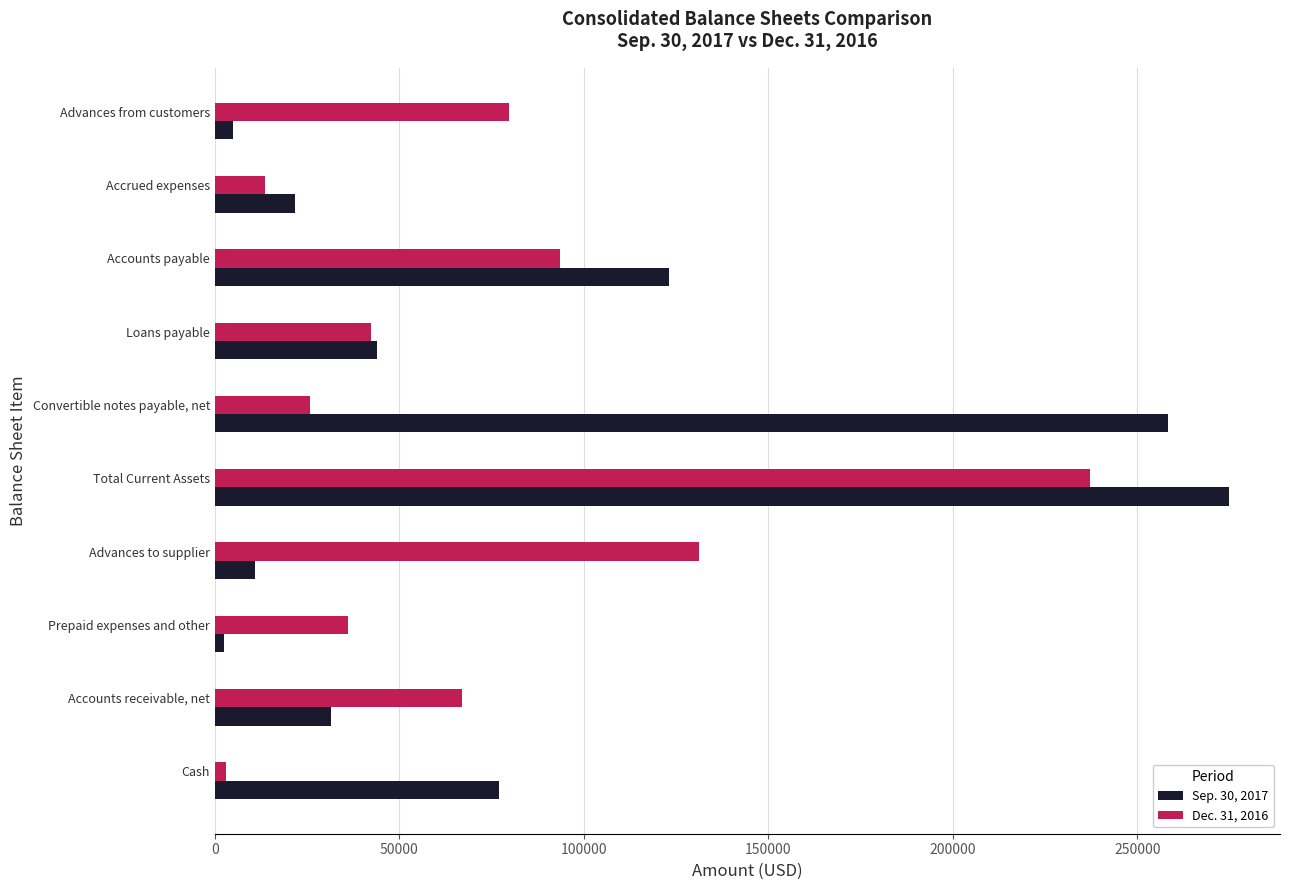

At how many categories does at least one series exceed 54673?

7